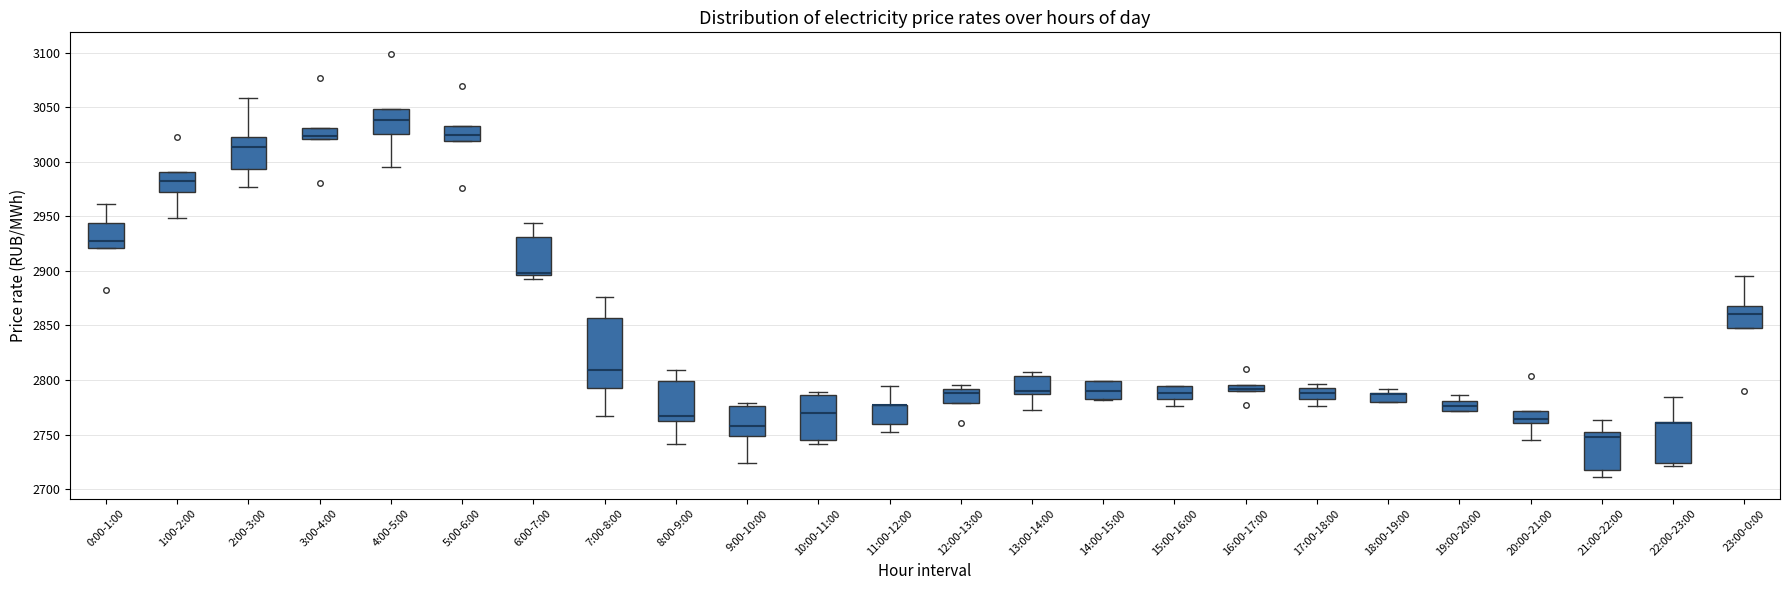

Where does the median line of the box for 20:00-21:00 sit on the y-axis? The values are not printed on the chart, so give them approximately, as read against the axis.

2765